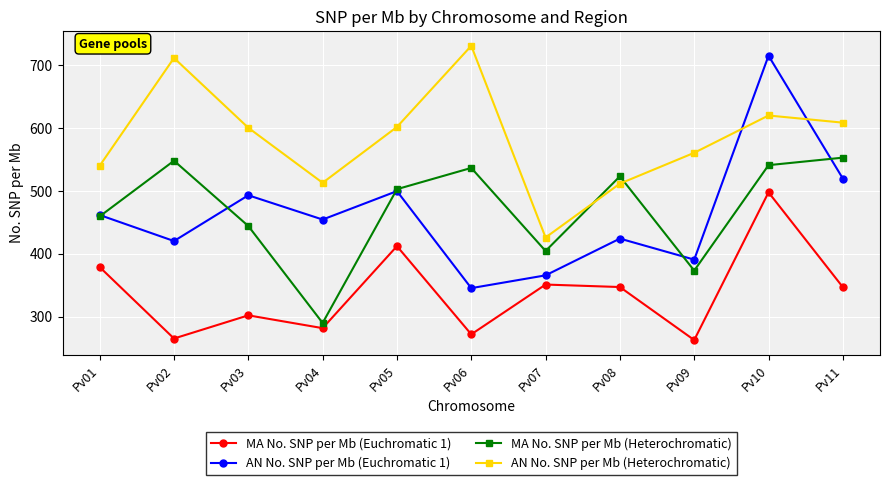

True or false: MA No. SNP per Mb (Euchromatic 1) and MA No. SNP per Mb (Heterochromatic) cross at least once.

False